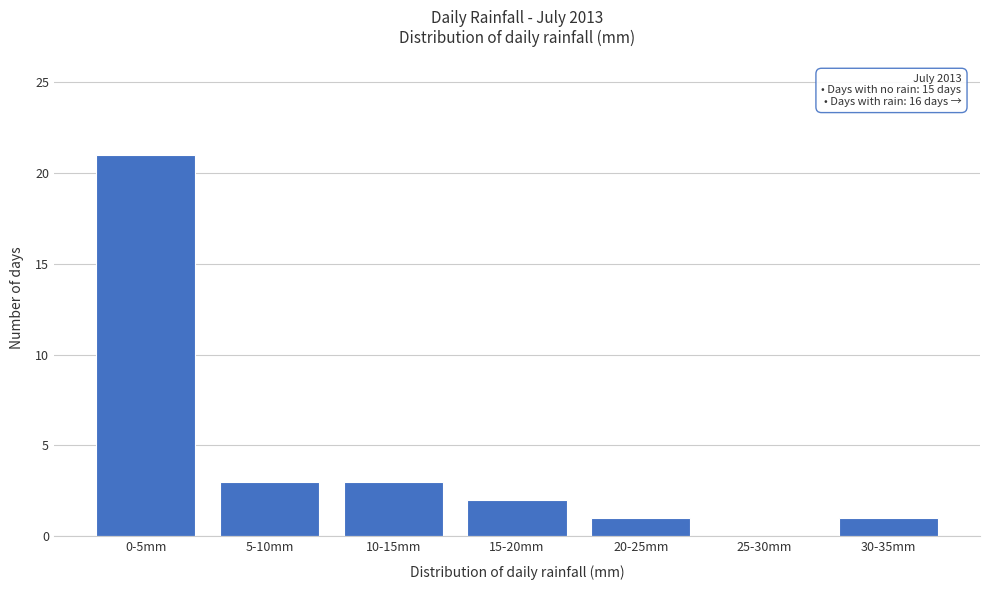

Reading left to right, what are all the values shown in this chart?

0-5mm=21	5-10mm=3	10-15mm=3	15-20mm=2	20-25mm=1	25-30mm=0	30-35mm=1